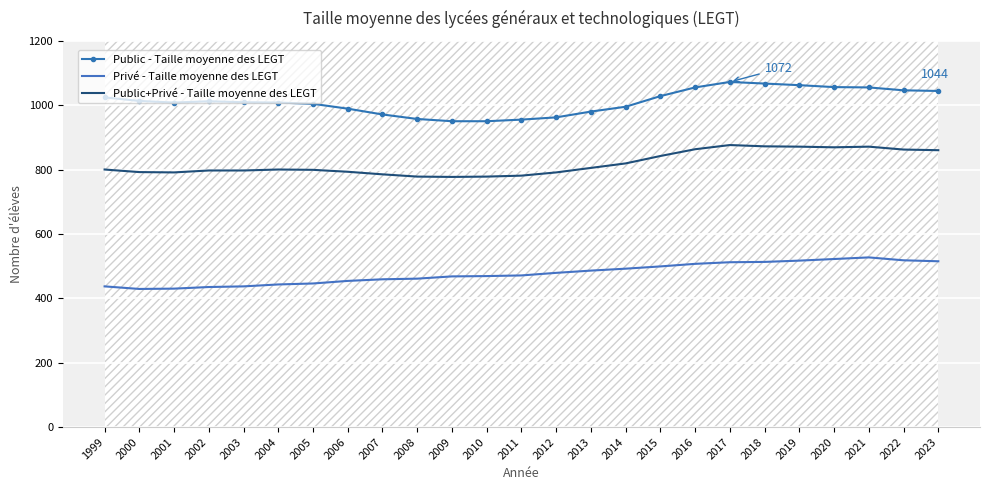

Which series changed the most between 2003 and 2017?

Public+Privé - Taille moyenne des LEGT